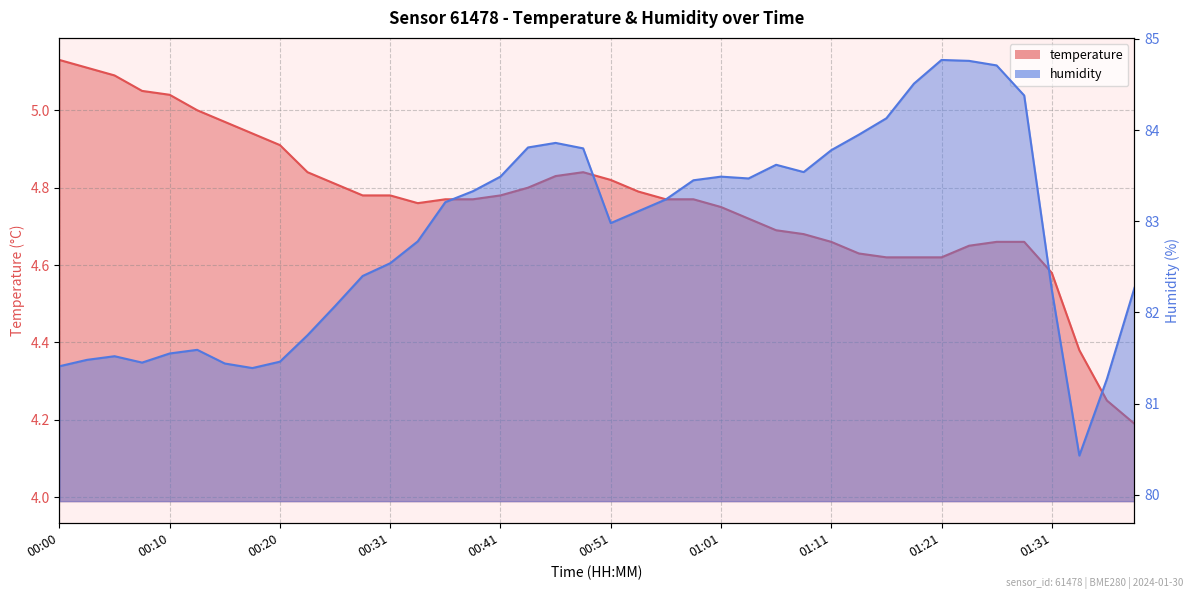

The humidity series shows 83.2 at 00:56. True or false?

True